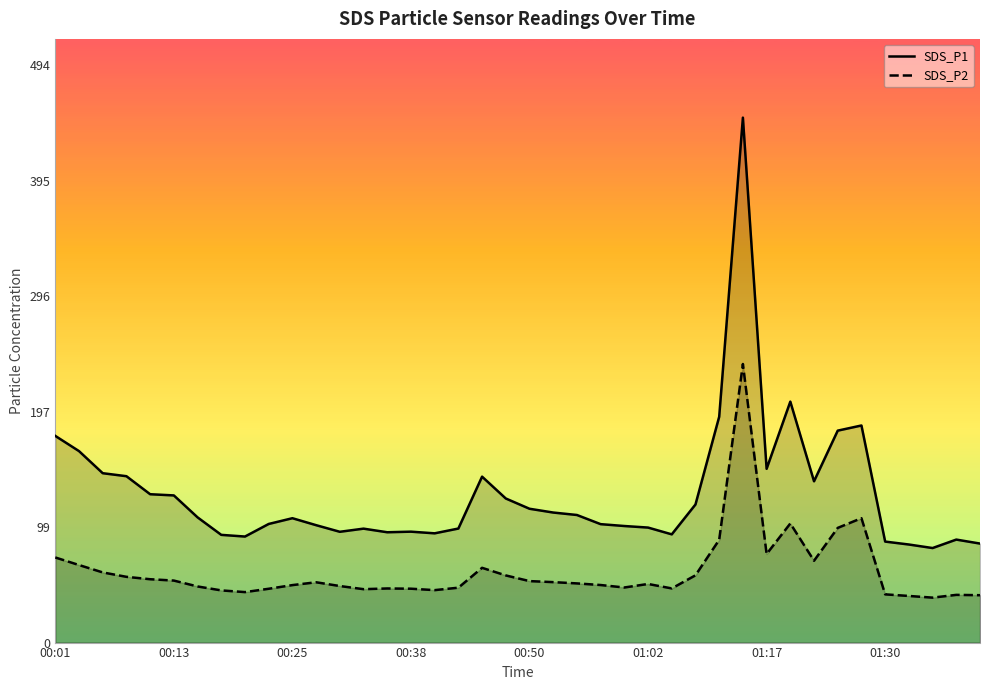

Is it true that SDS_P2 equals 64.3 at 8?

False